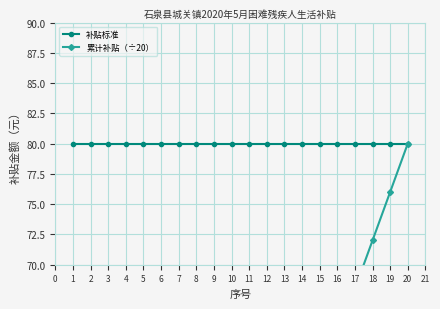

Rank the series by their average value, from lowest to highest.

累计补贴（÷20）, 补贴标准